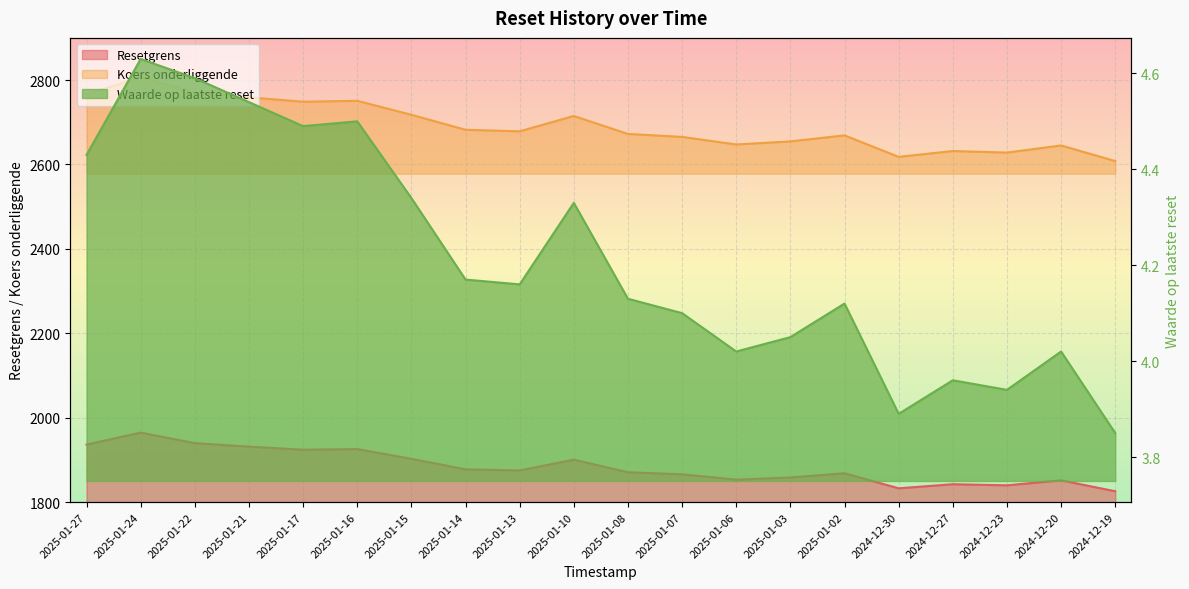

What is the difference between the maximum and minimum values in the Waarde op laatste reset series?

0.8